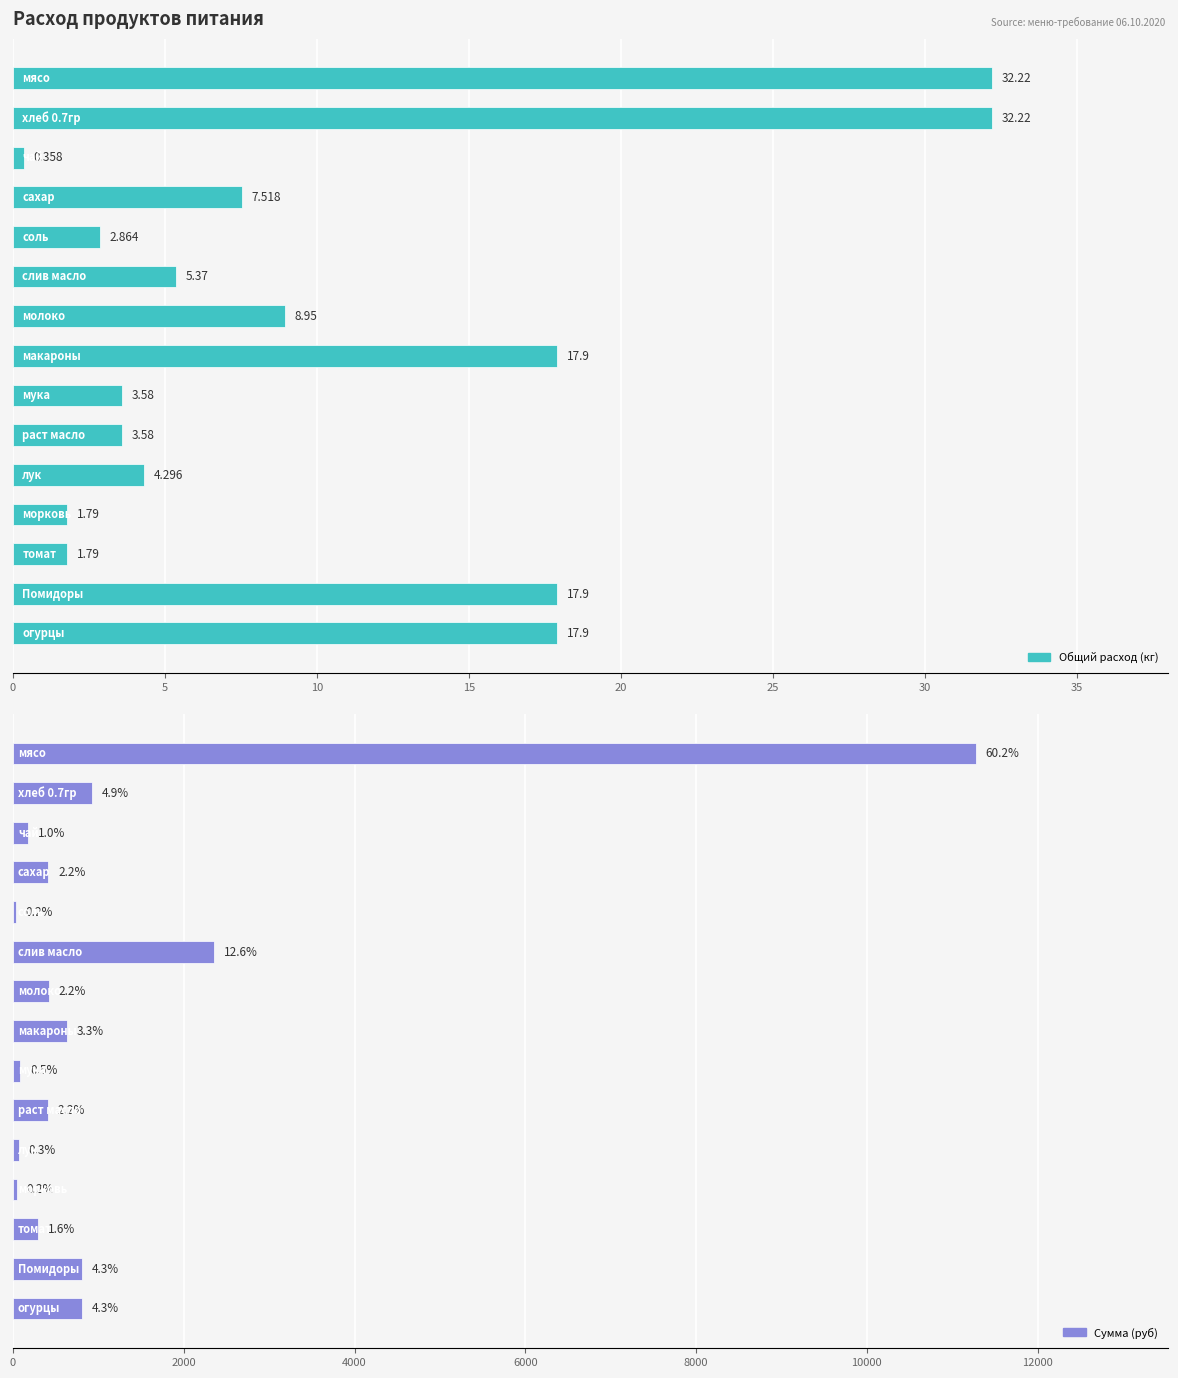

How many values in the Сумма (руб) series are below 413?

7